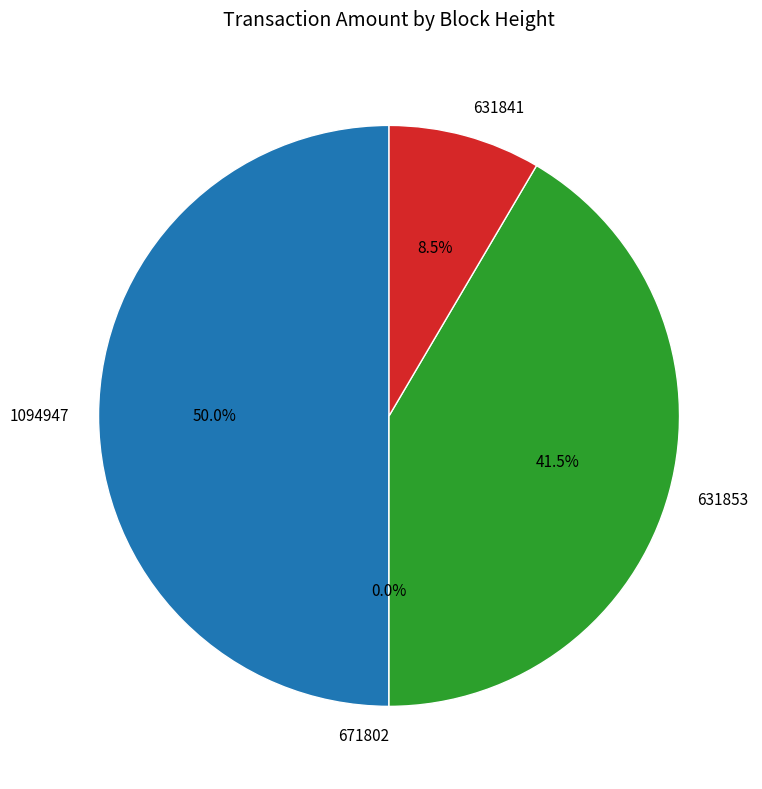

To the nearest percent, what portion does 631841 represent?

8%